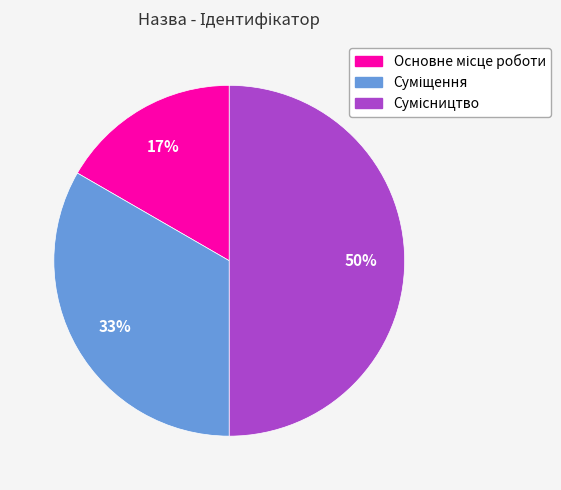

To the nearest percent, what is the average slice percentage?

33%